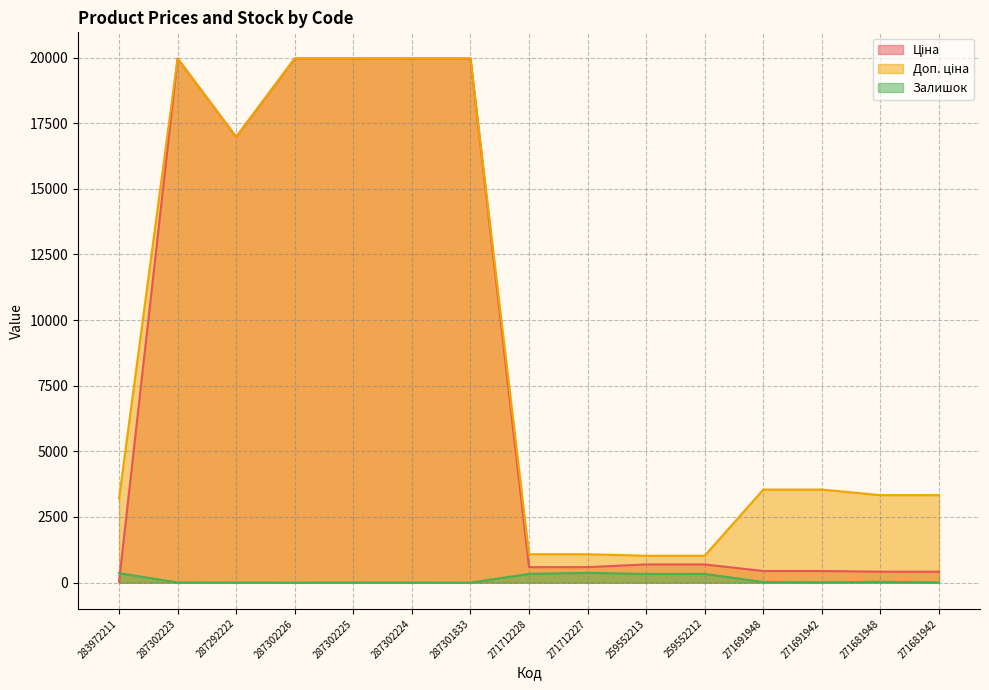

Reading left to right, extract all data points from this chart.

Ціна: 32.0	19964.2	16976.3	19964.2	19964.2	19964.2	19964.2	589.9	589.9	693.7	693.7	443.1	443.1	416.6	416.6
Доп. ціна: 3205.0	19964.2	16976.3	19964.2	19964.2	19964.2	19964.2	1081.7	1081.7	1024.6	1024.6	3545.0	3545.0	3332.5	3332.5
Залишок: 360.0	7.0	4.0	0.0	5.0	3.0	0.0	333.0	373.0	330.0	333.0	22.0	13.0	30.0	10.0